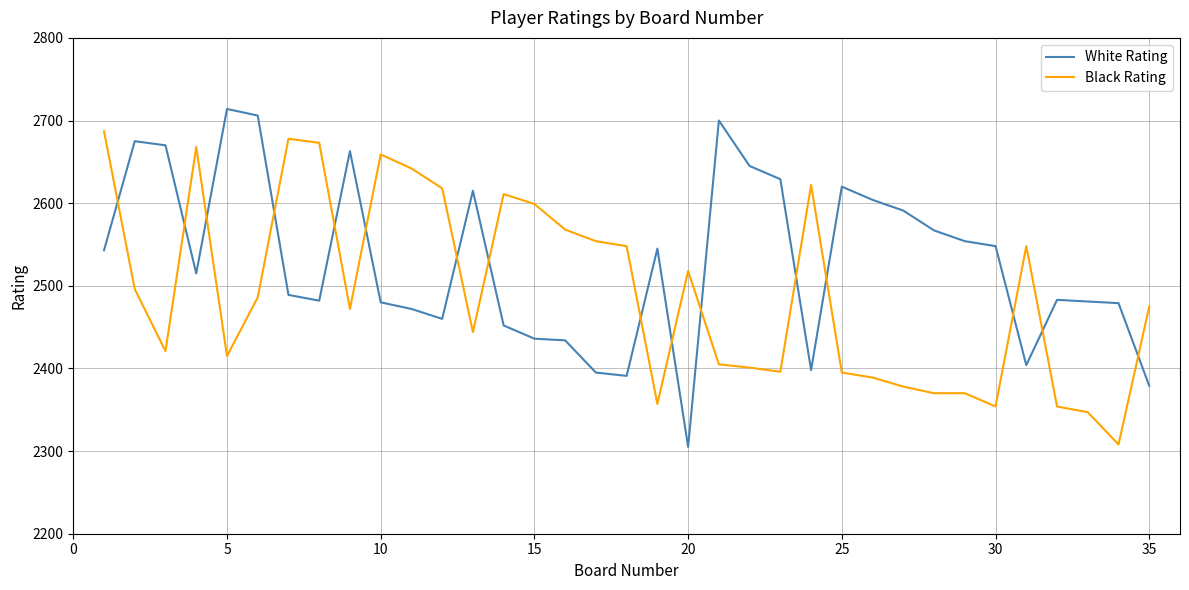

True or false: White Rating and Black Rating intersect in this chart.

True